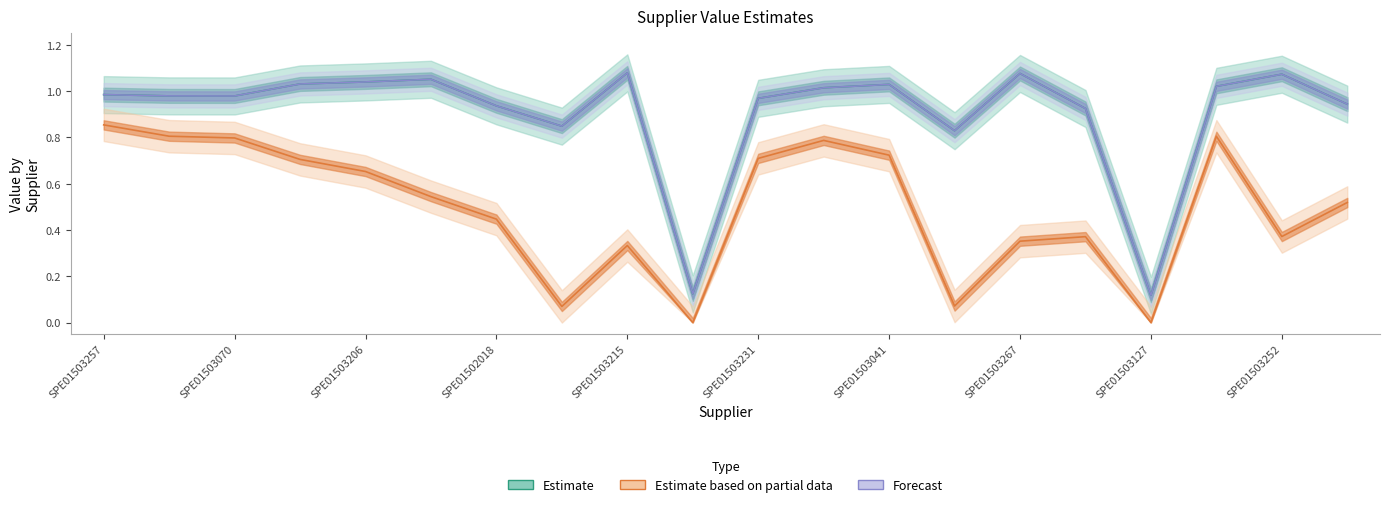

Count the number of data series in this chart.

3